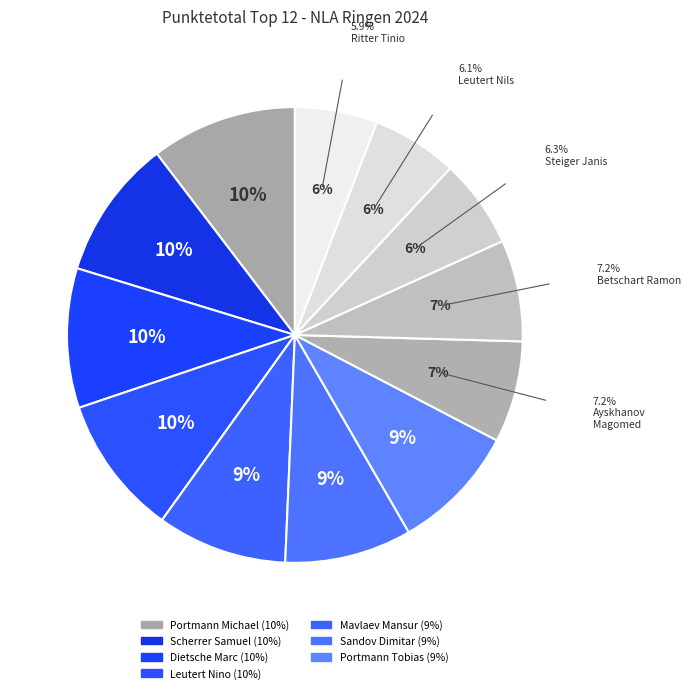

The Portmann Tobias slice represents 1% of the pie. True or false?

False